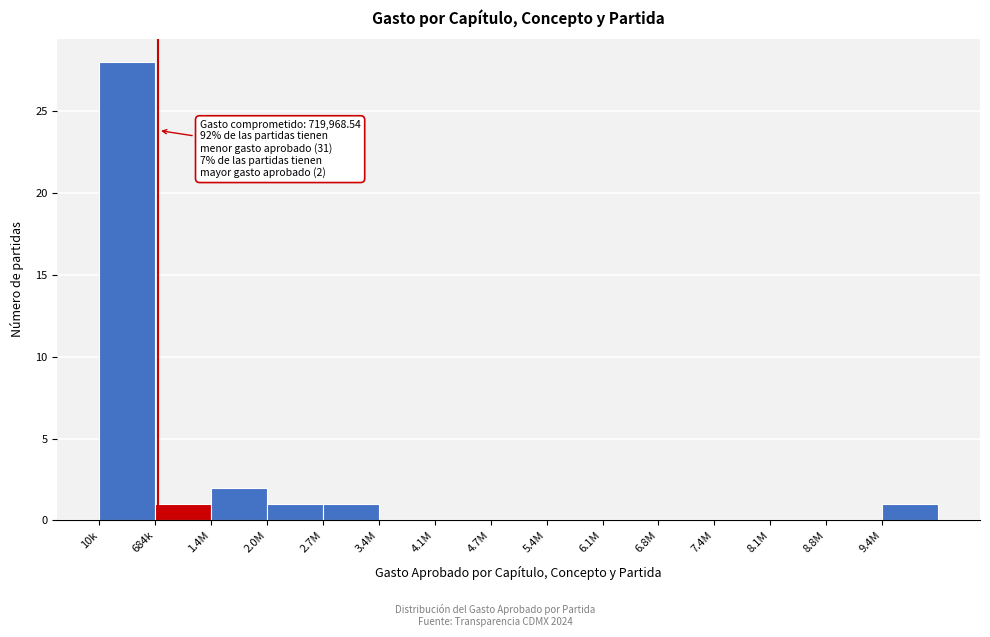

Reading left to right, list all the values displayed in this chart.

10k=28	684k=1	1.4M=2	2.0M=1	2.7M=1	3.4M=0	4.1M=0	4.7M=0	5.4M=0	6.1M=0	6.8M=0	7.4M=0	8.1M=0	8.8M=0	9.4M=1